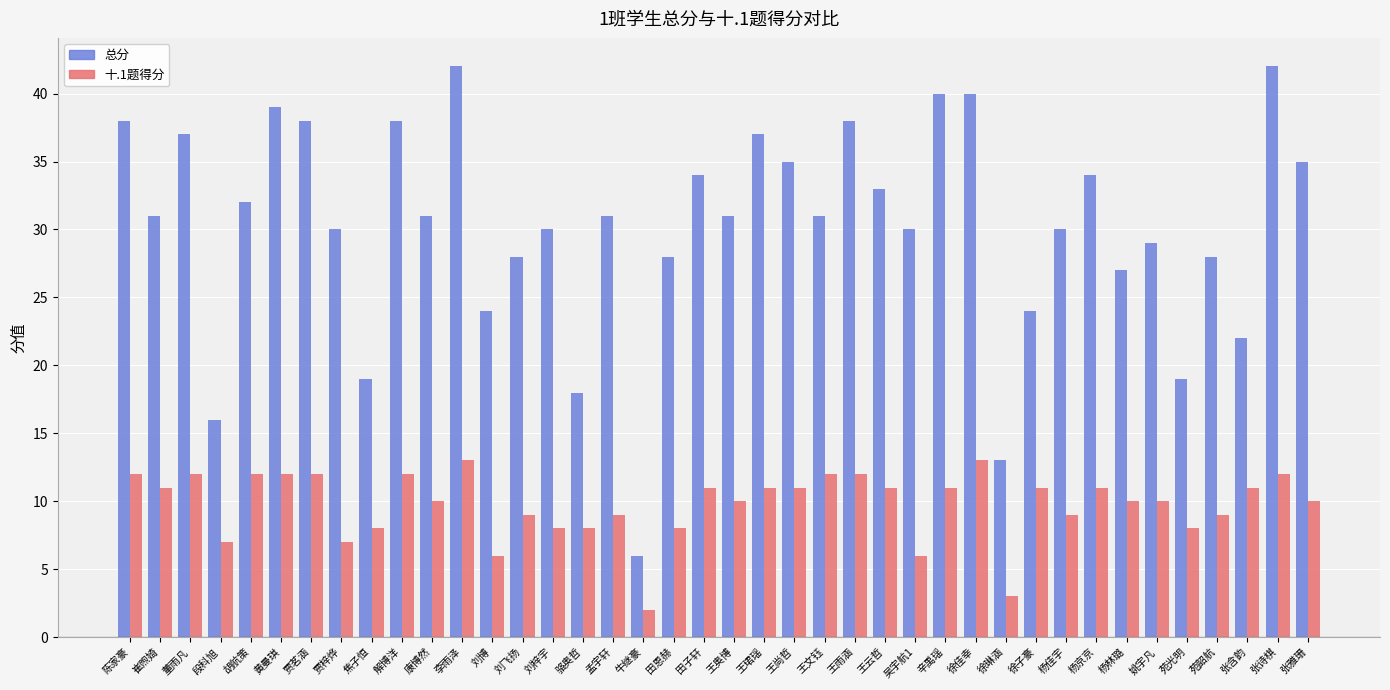

What position from the right is 贾茗涵?

34